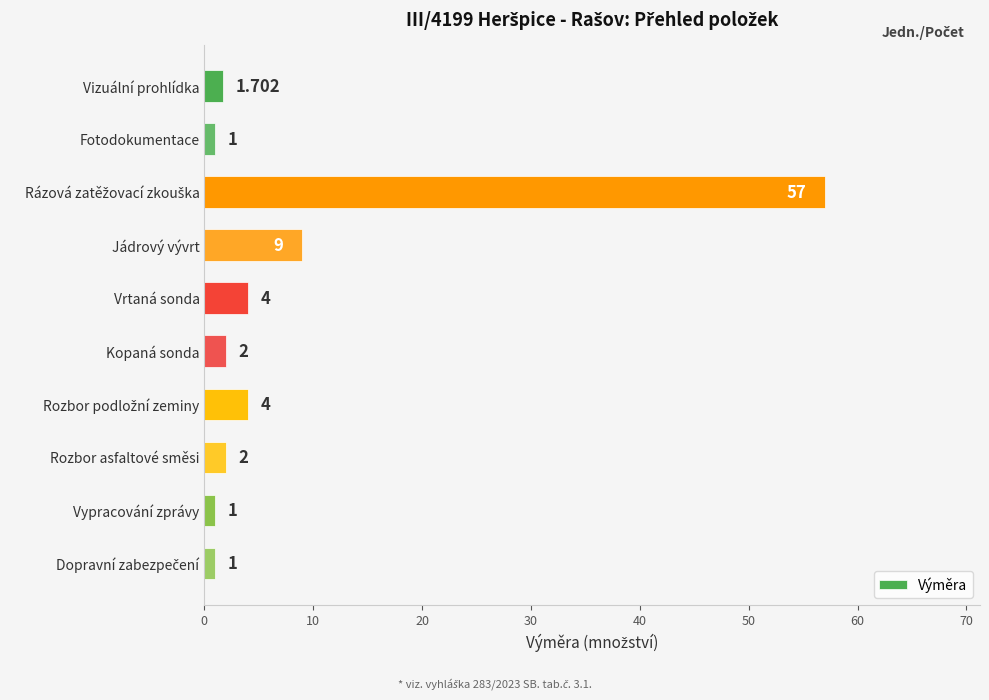

At which label is the value closest to 29?

Jádrový vývrt